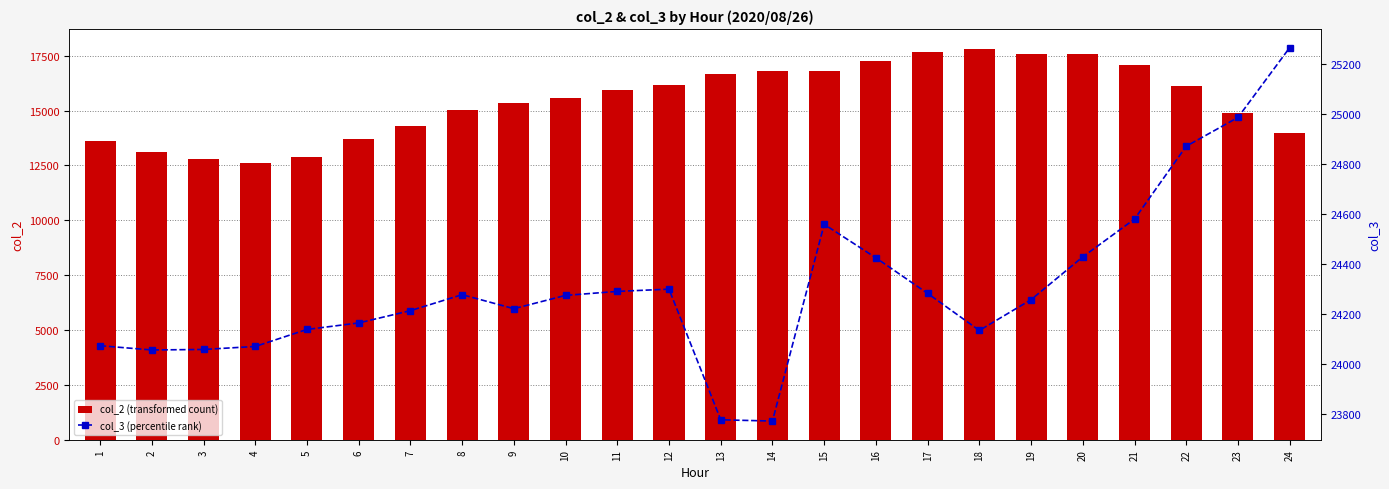

What is the difference between the maximum and minimum values in the col_2 (transformed count) series?

5194